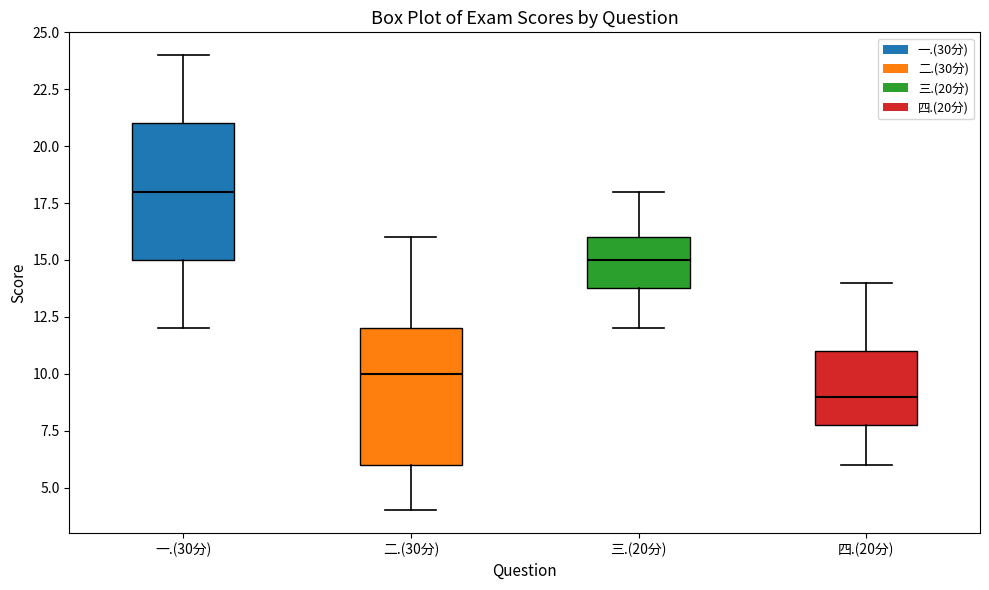

Reading left to right, transcribe this box plot: for each box, give where its median line is, the range the box spans, and where its two whiskers end, as read against the y-axis. The values are not printed on the chart, so give them approximately, as read against the axis.

一.(30分): median 18, box 15 to 21, whiskers 12 to 24
二.(30分): median 10, box 6 to 12, whiskers 4 to 16
三.(20分): median 15, box 14 to 16, whiskers 12 to 18
四.(20分): median 9, box 8 to 11, whiskers 6 to 14